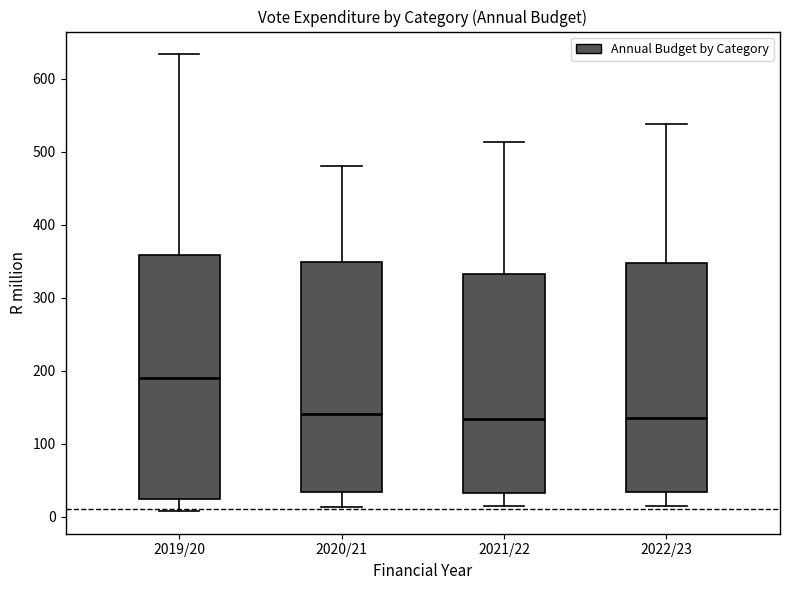

Reading left to right, transcribe this box plot: for each box, give where its median line is, the range the box spans, and where its two whiskers end, as read against the y-axis. The values are not printed on the chart, so give them approximately, as read against the axis.

2019/20: median 190, box 20 to 360, whiskers 10 to 630
2020/21: median 140, box 30 to 350, whiskers 10 to 480
2021/22: median 130, box 30 to 330, whiskers 10 to 510
2022/23: median 140, box 30 to 350, whiskers 10 to 540